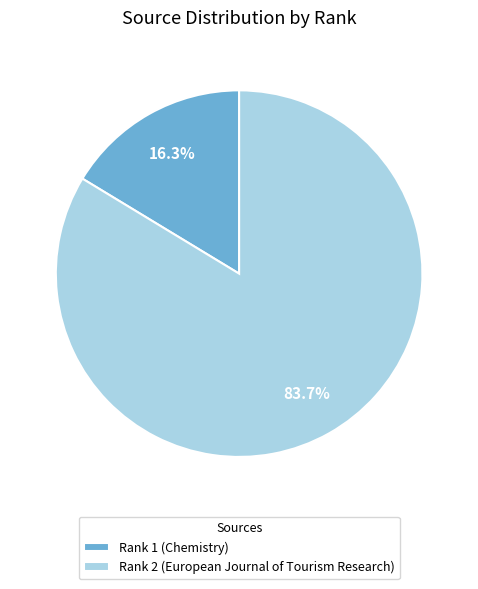

To the nearest percent, what is the difference between the largest and smallest slice percentages?

67%